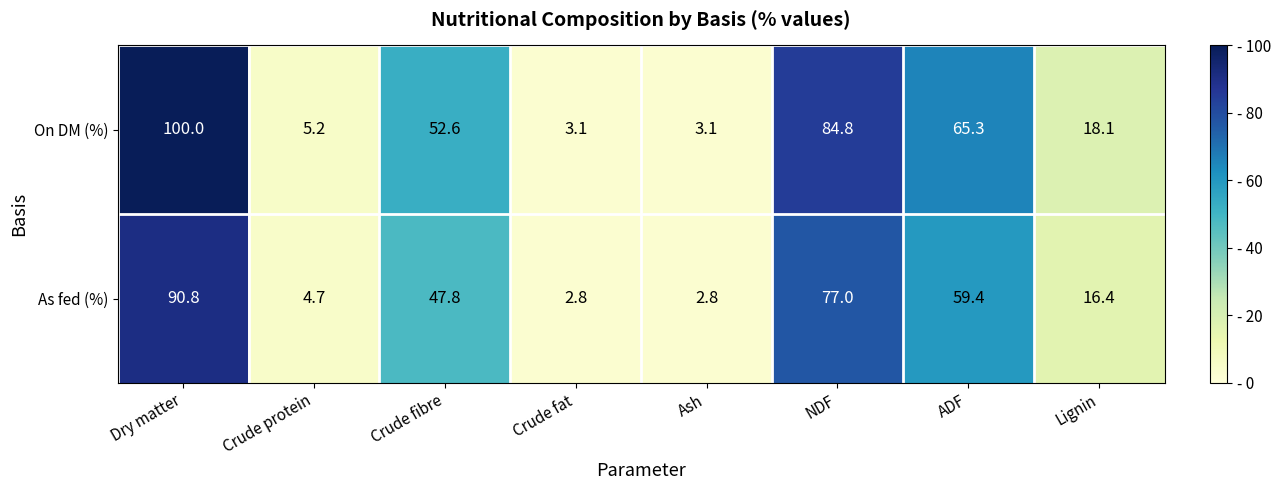

What is the sum of the On DM (%) values at Dry matter and Lignin?

118.1